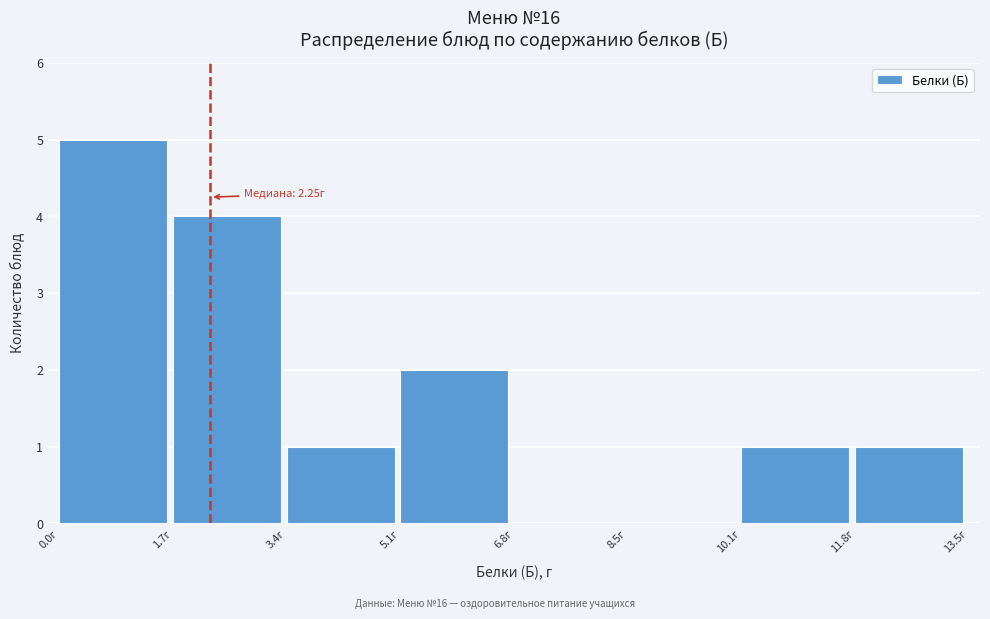

Over which range of the x-axis is the bar tallest?

0.0 to 1.6